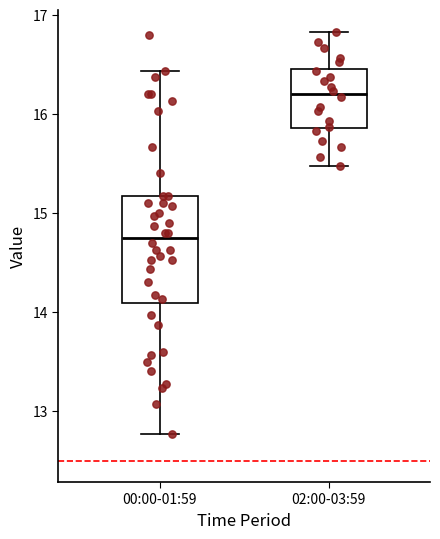

Where is the upper edge of the box for 00:00-01:59 on the y-axis? The values are not printed on the chart, so give them approximately, as read against the axis.

15.2